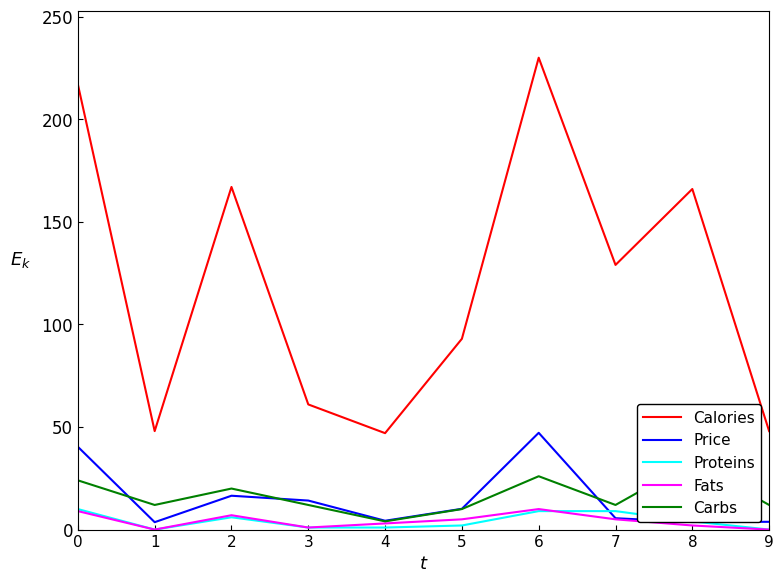

How many lines are shown in the chart?

5